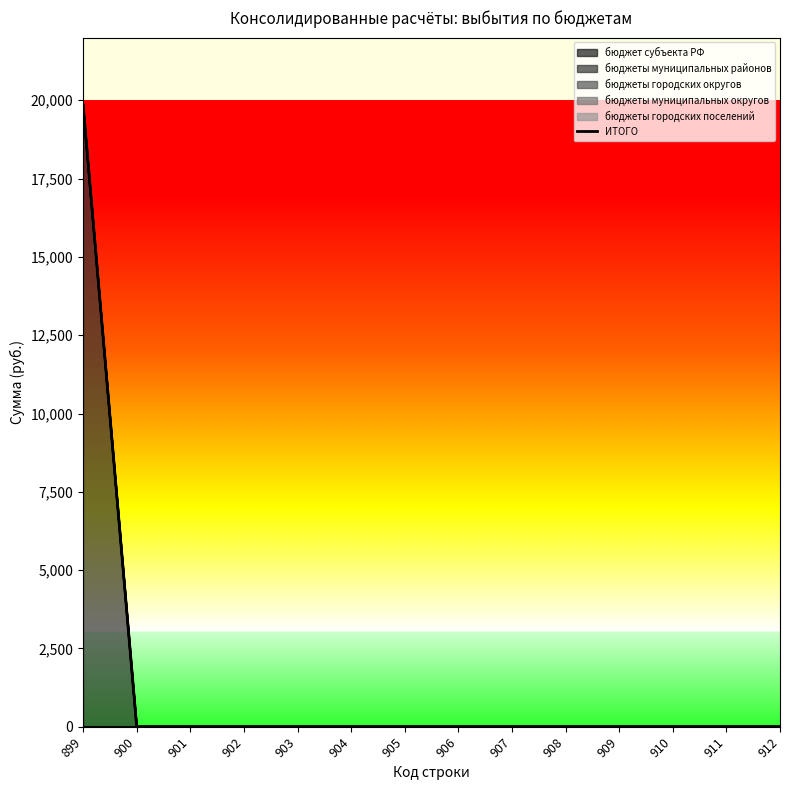

Where is the data nearest to the value 9925?

899